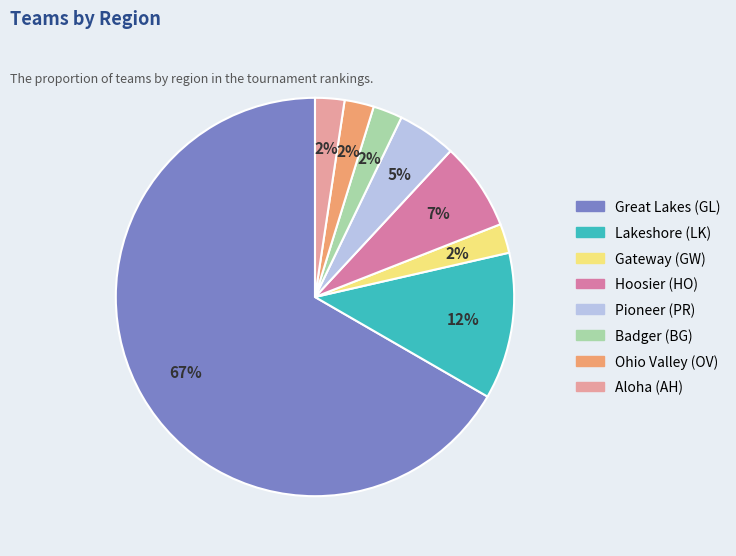

How many slices are in this pie chart?

8